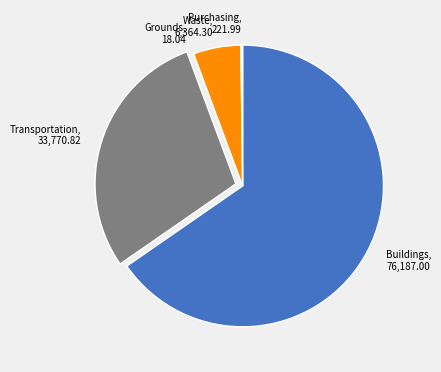

Is it true that Buildings is 65% of the pie?

True